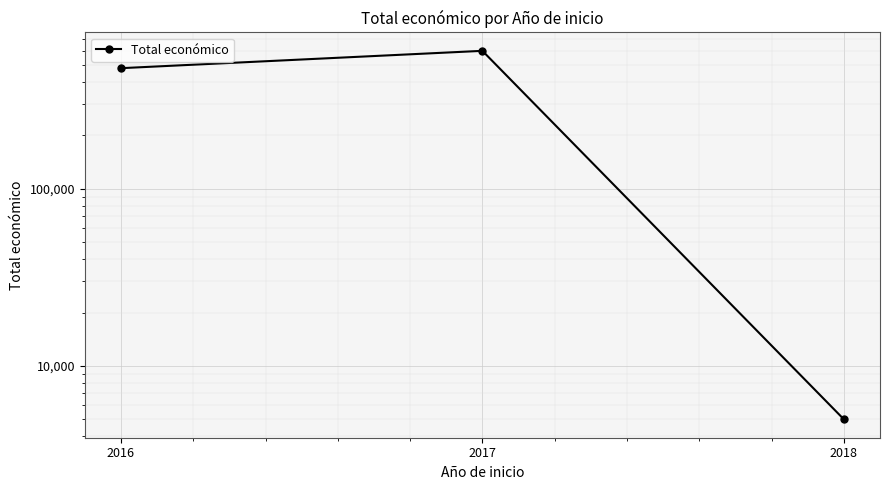

What is the change in value from 2017 to 2018?

-593049